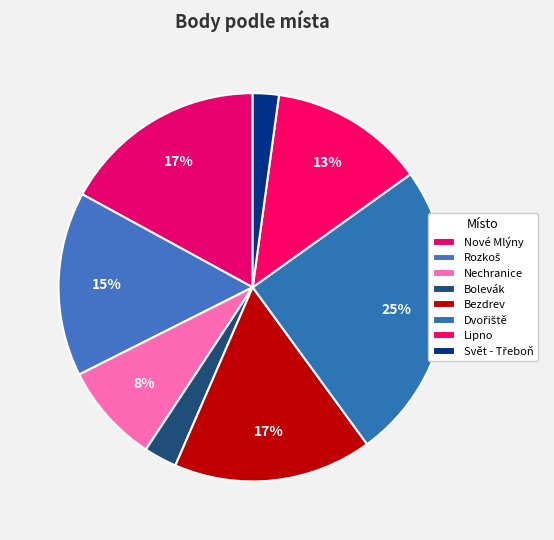

To the nearest percent, what percentage of the pie is Nové Mlýny?

17%